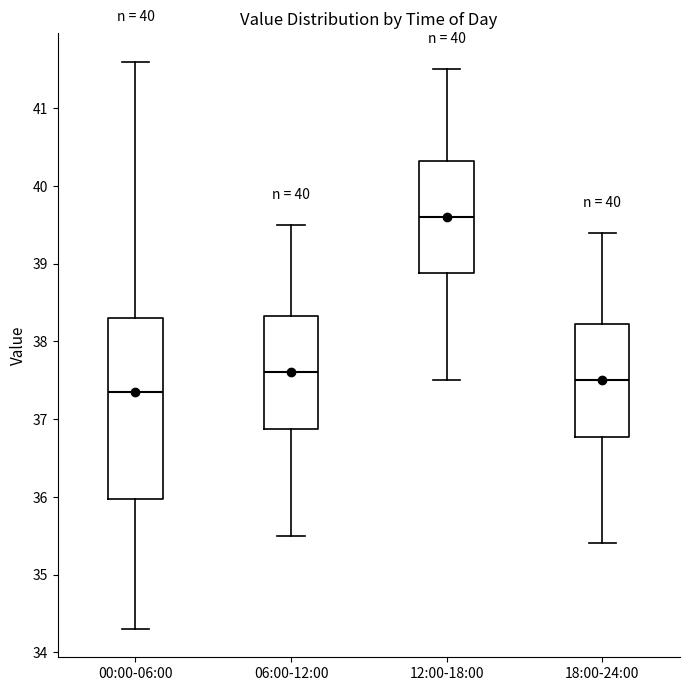

Which box's median line is the lowest?

00:00-06:00